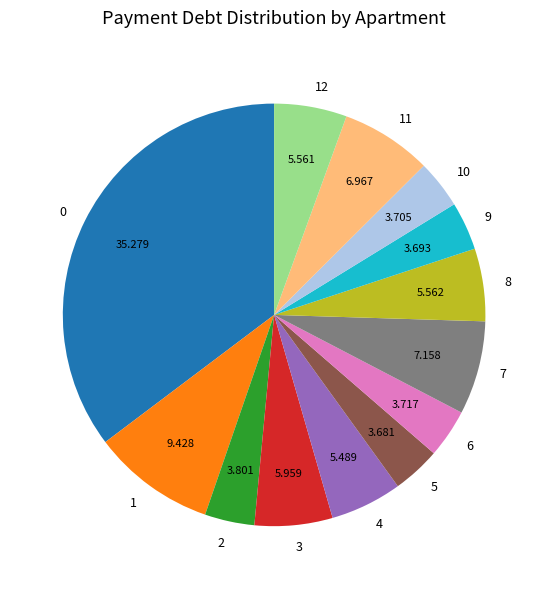

Do 11 and 9 together represent more than half of the pie?

No